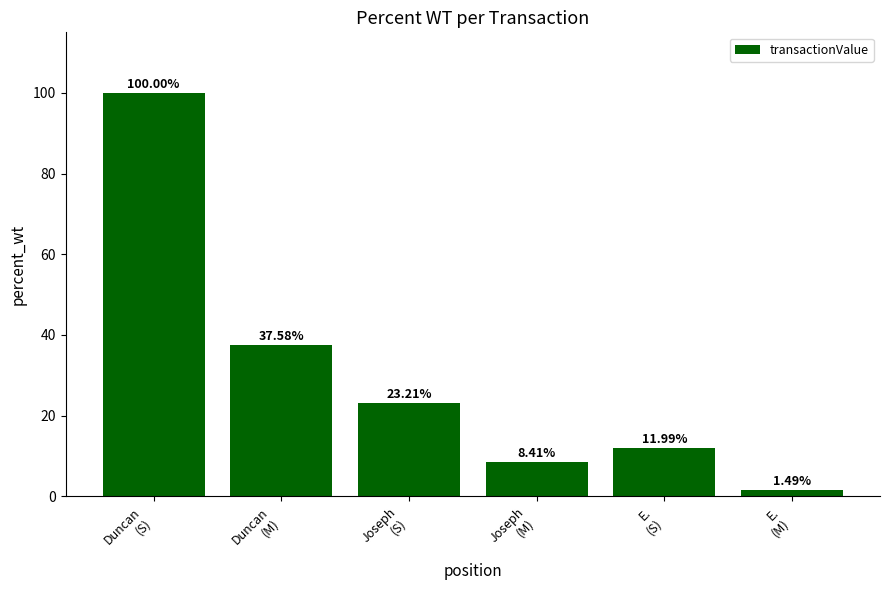

The chart shows a value of 100.0 at Duncan
(S). True or false?

True